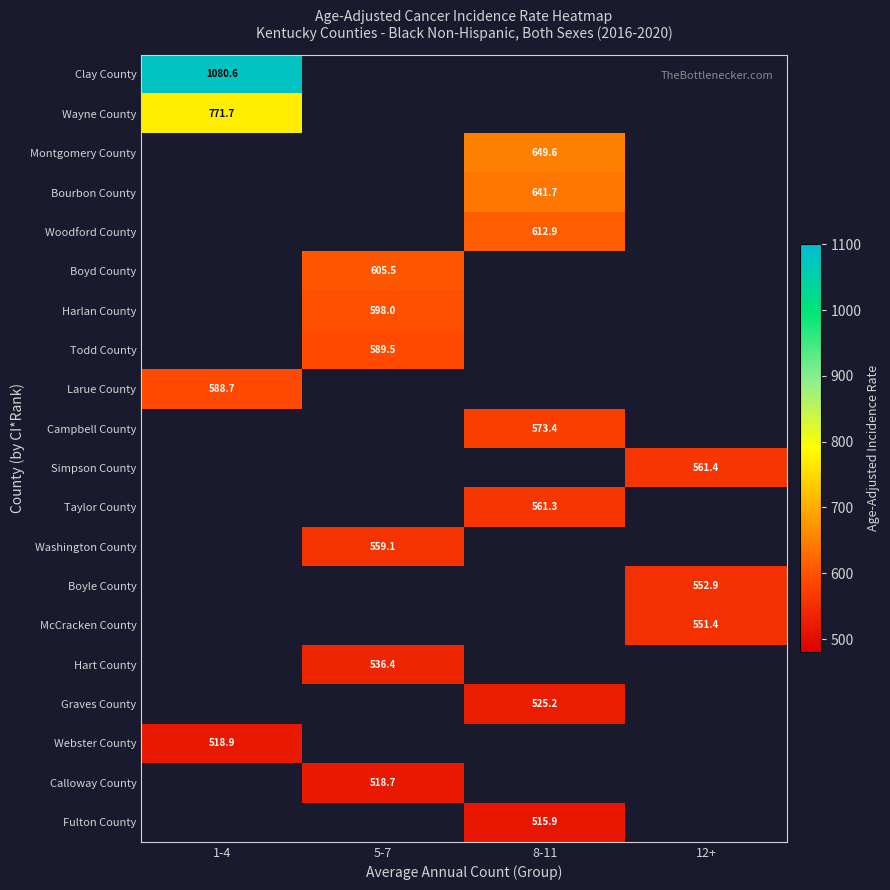

The value of Montgomery County at 8-11 is 453.1. True or false?

False